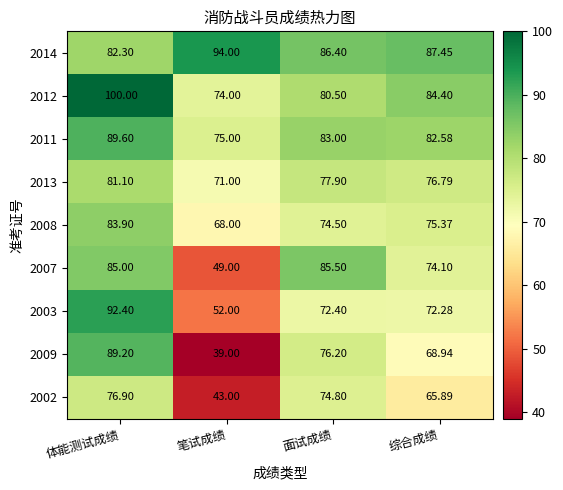

List the labels in order of 2014 value, largest first.

笔试成绩, 综合成绩, 面试成绩, 体能测试成绩